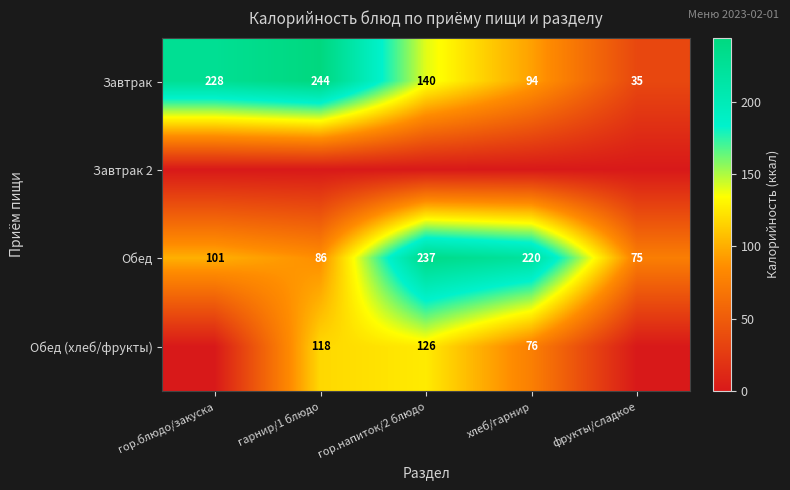

What is the difference between the Обед values at гор.напиток/2 блюдо and фрукты/сладкое?

162